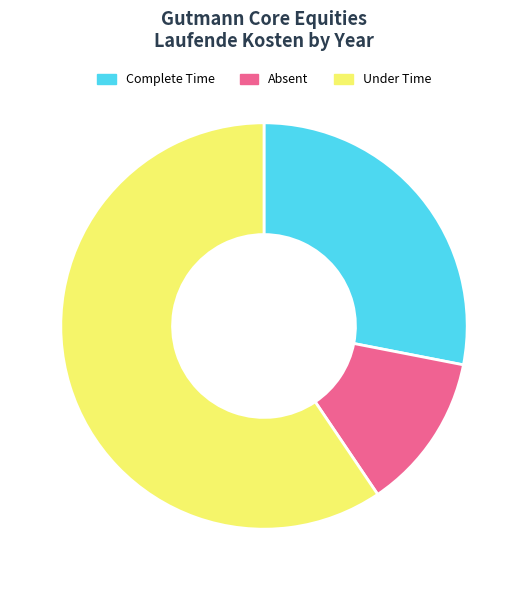

The Under Time slice represents 52% of the pie. True or false?

False